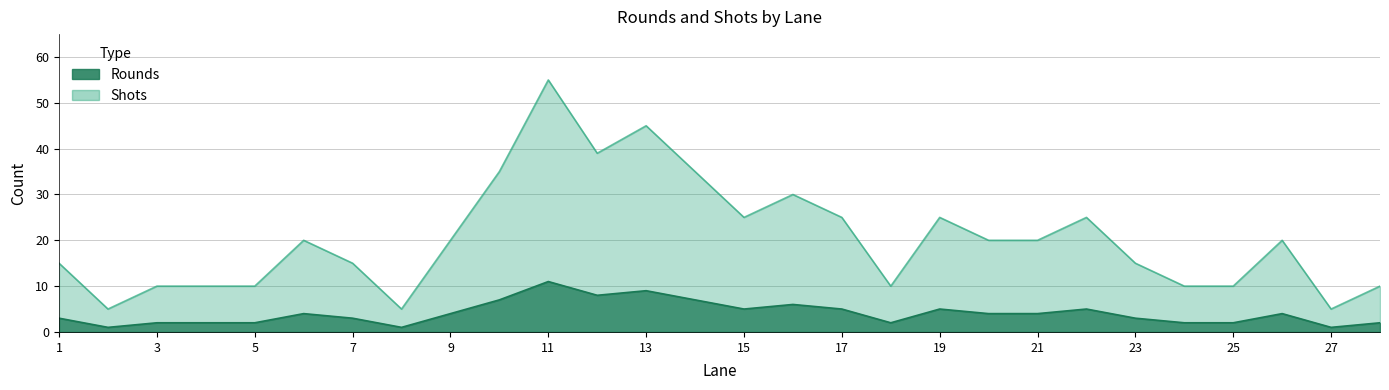

What is the value of the Rounds point at the 22nd from the left?

5